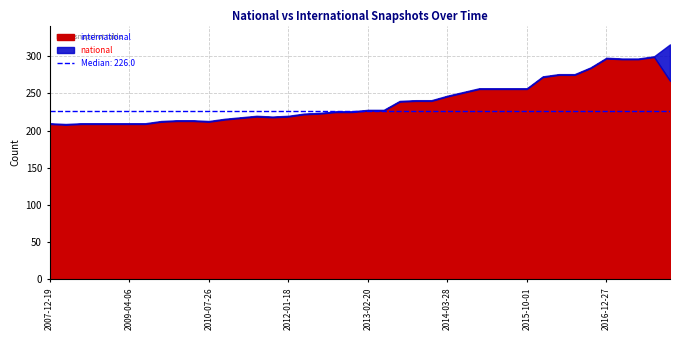

Reading left to right, what are all the values shown in this chart?

international: 209	208	209	209	209	209	209	212	213	213	212	215	217	219	218	219	222	223	225	225	227	227	239	240	240	246	251	256	256	256	256	272	275	275	284	297	296	296	299	267
national: 1	1	1	1	1	1	1	1	1	1	1	1	1	1	1	1	1	1	1	1	1	1	1	1	1	1	1	1	1	1	1	1	1	1	1	1	1	1	1	49